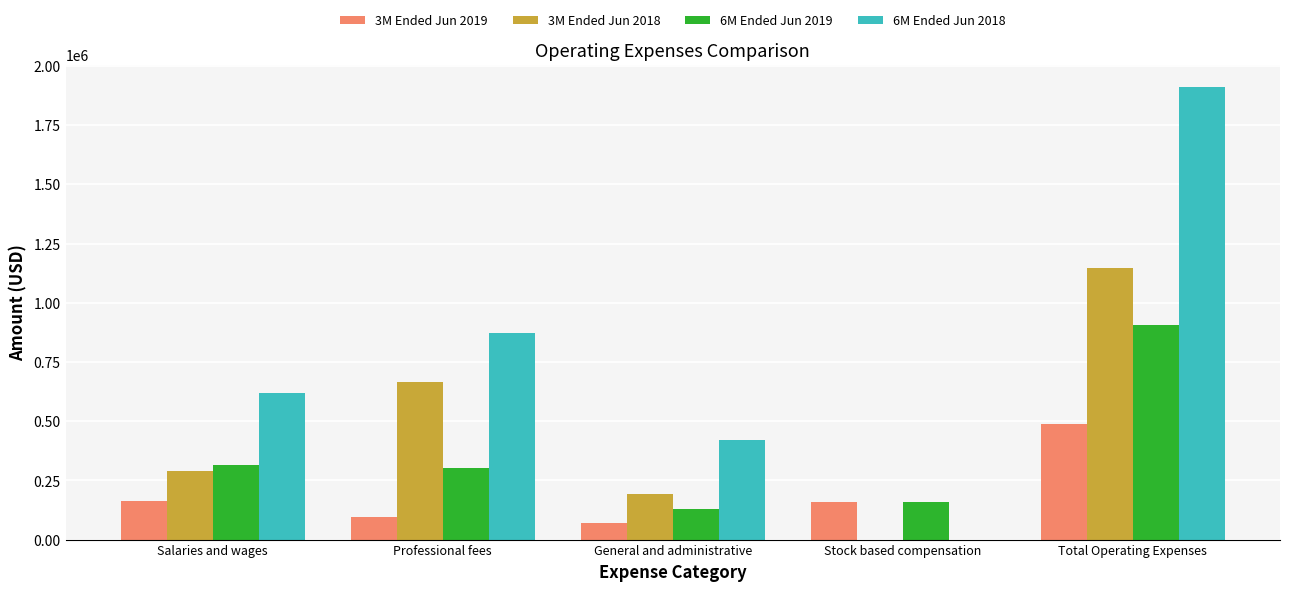

Which series has the largest total across all categories?

6M Ended Jun 2018